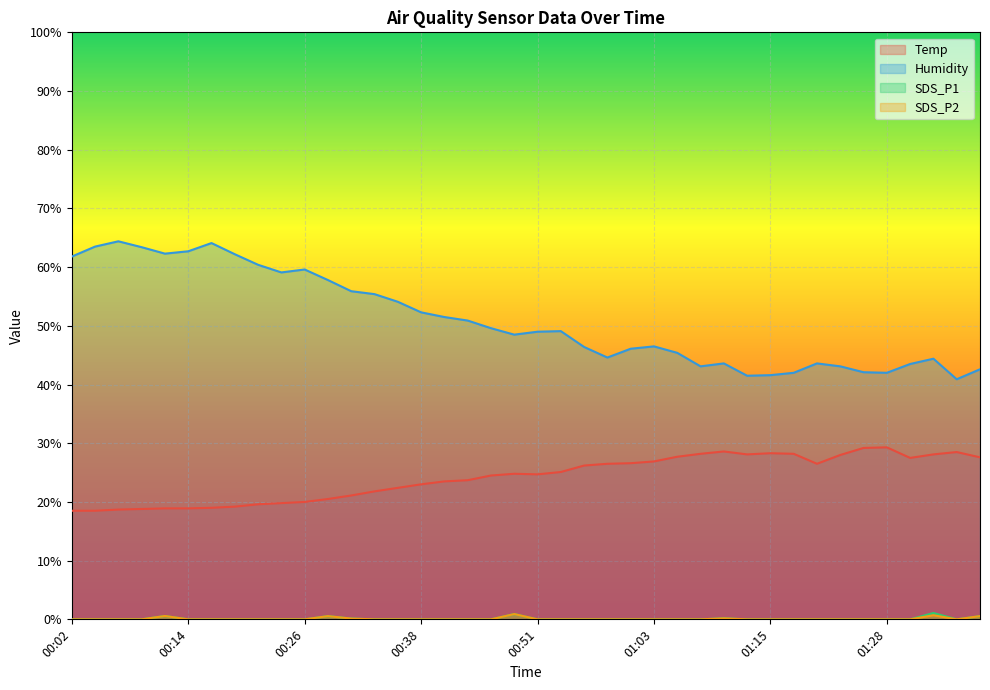

At how many categories does at least one series exceed 28?

40